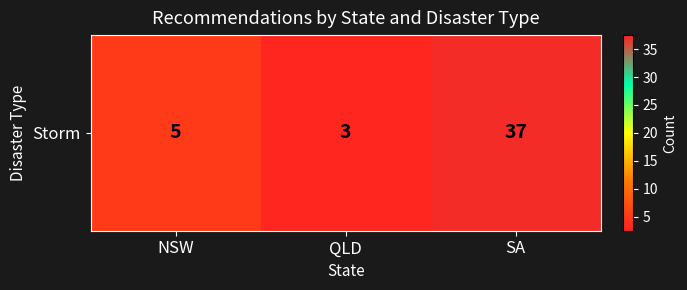

Count the number of values greater than 5.

1